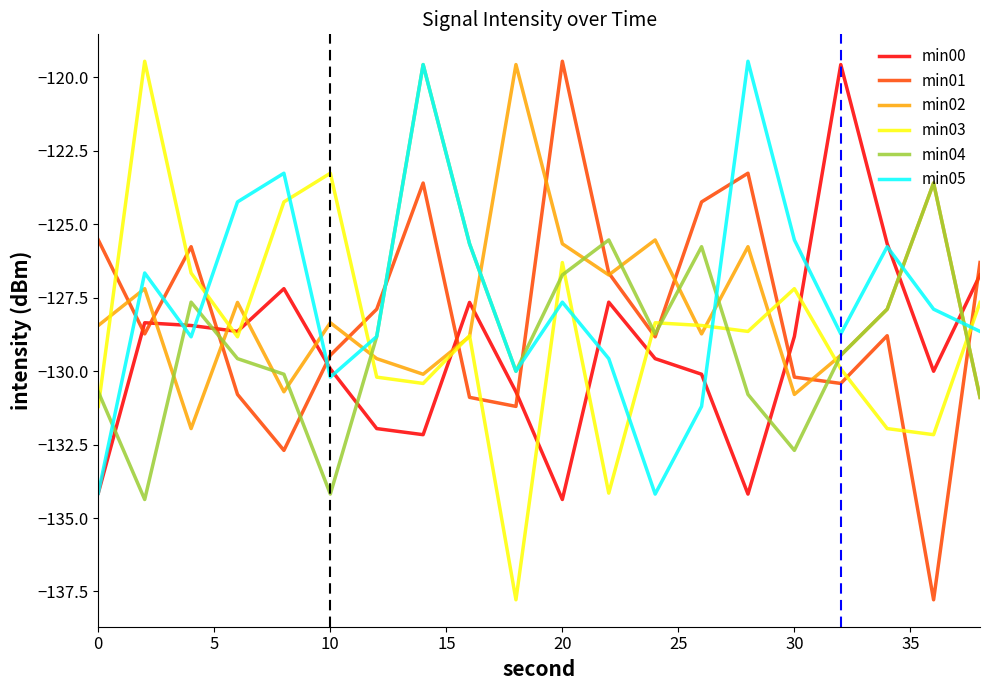

What is the maximum value for min04?

-119.6